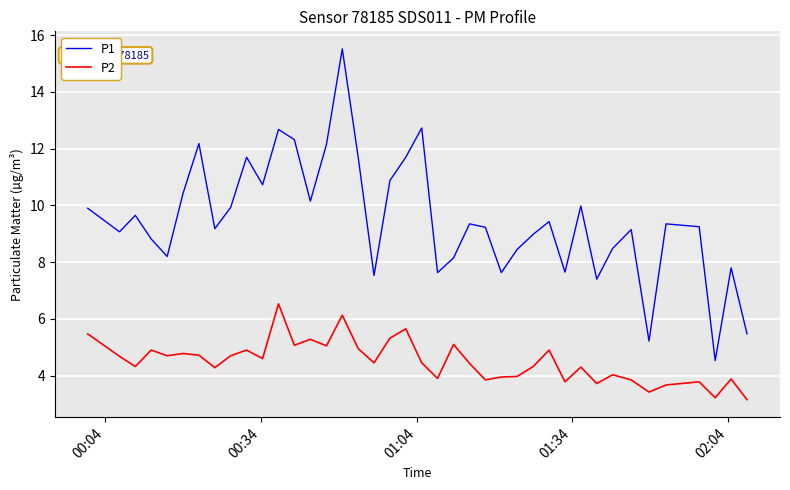

Which series has the largest total across all categories?

P1